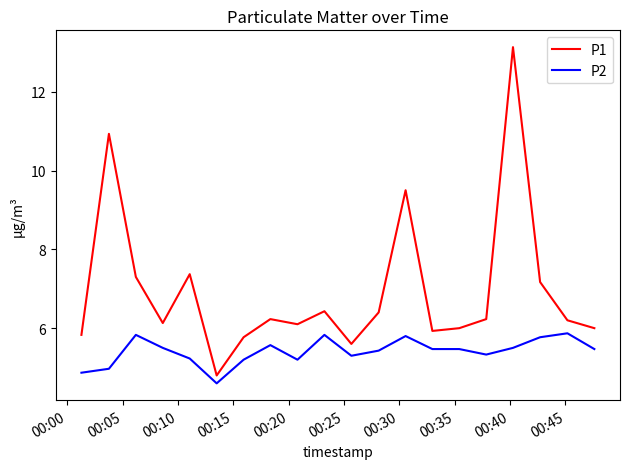

Which series has the largest range (max minus min)?

P1